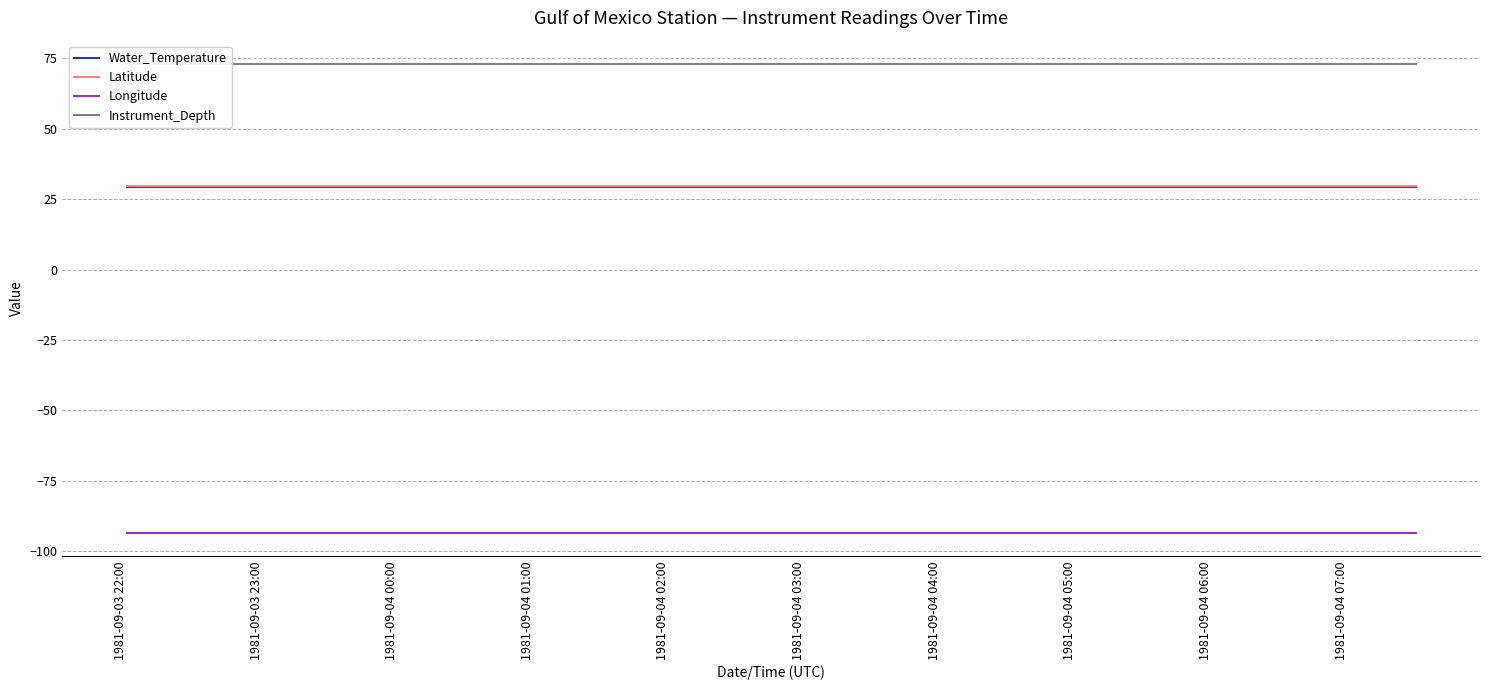

At how many categories does at least one series exceed -26?

20